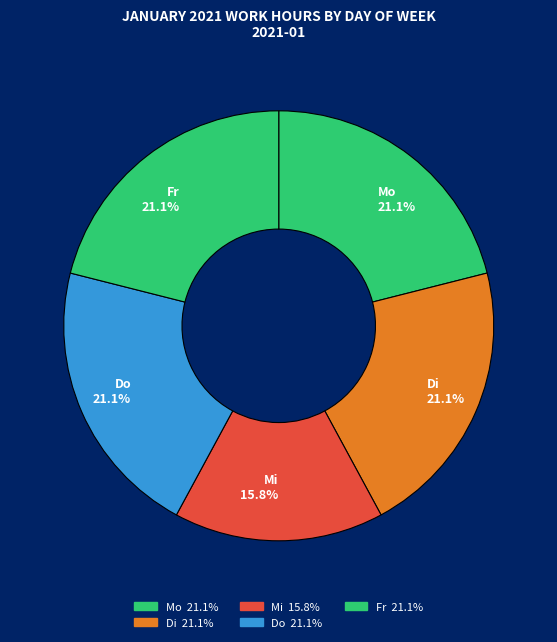

How many slices are in this pie chart?

5